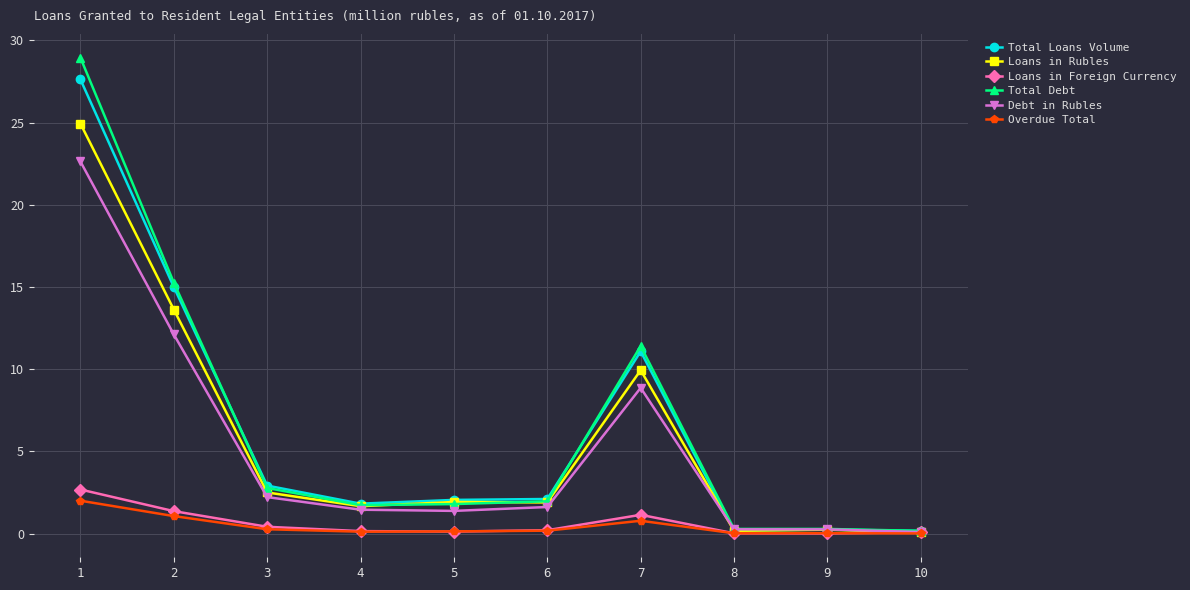

Does the chart have visible grid lines?

Yes